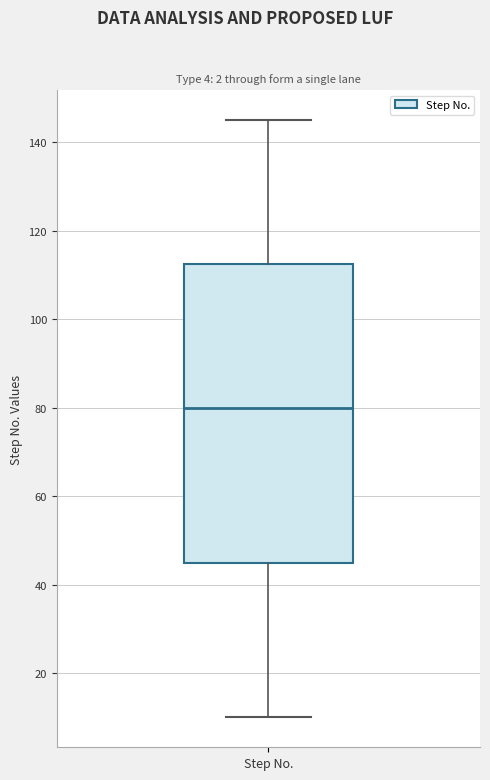

Where does the lower whisker of the box for Step No. end on the y-axis? The values are not printed on the chart, so give them approximately, as read against the axis.

10